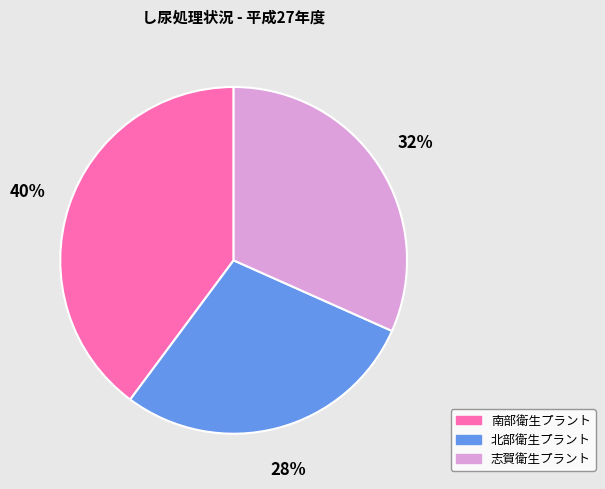

Which slice is the largest?

南部衛生プラント